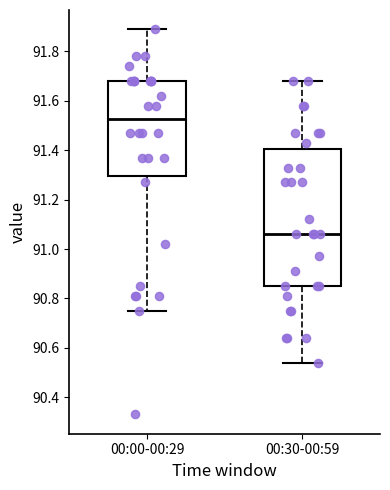

Where is the upper edge of the box for 00:30-00:59 on the y-axis? The values are not printed on the chart, so give them approximately, as read against the axis.

91.40